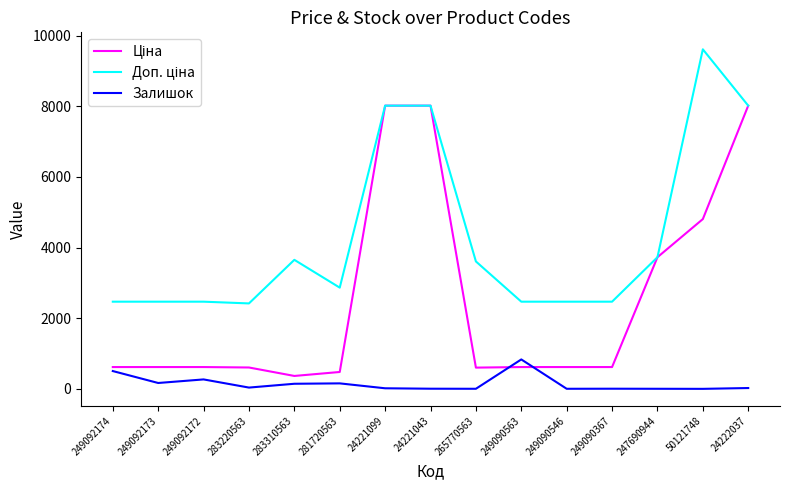

What is the greatest value displayed?

9614.9